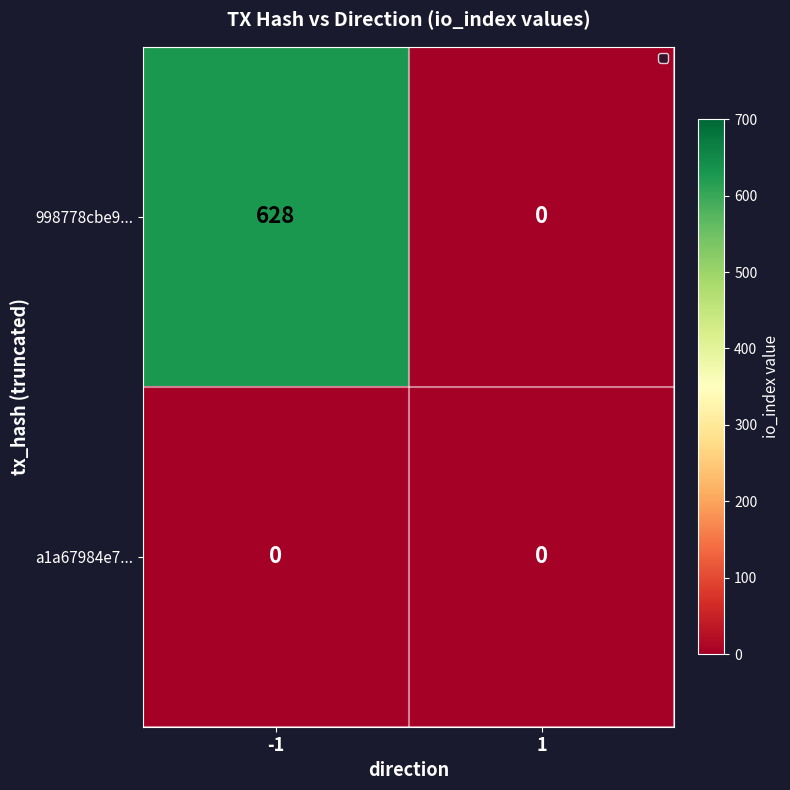

Is it true that a1a67984e7... equals 0 at -1?

True